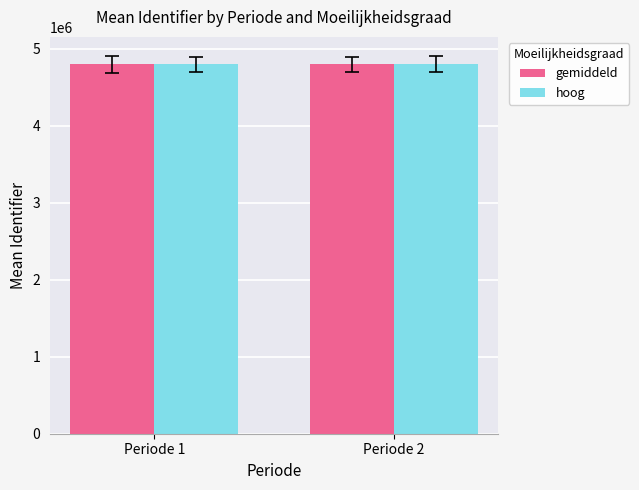

What is the highest value of the gemiddeld series?

4797348